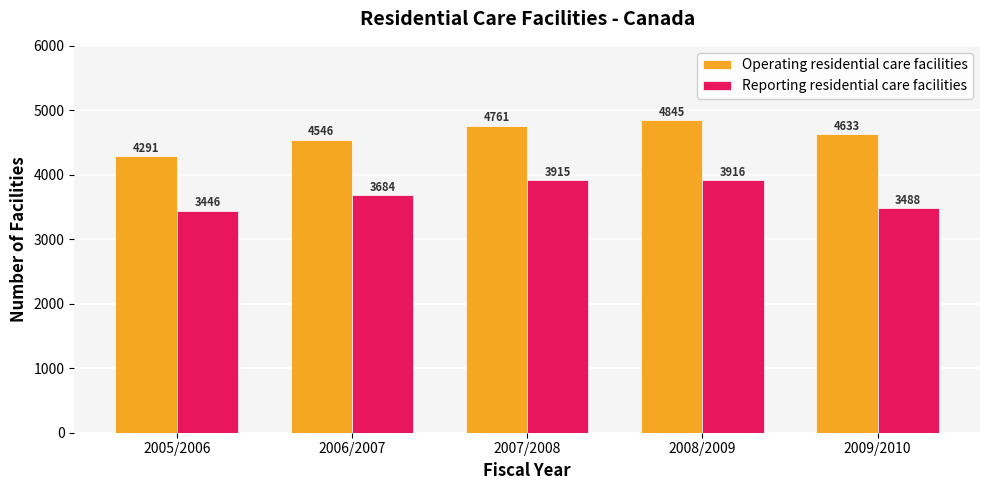

What is the value of the Reporting residential care facilities bar at the 2nd from the left?

3684